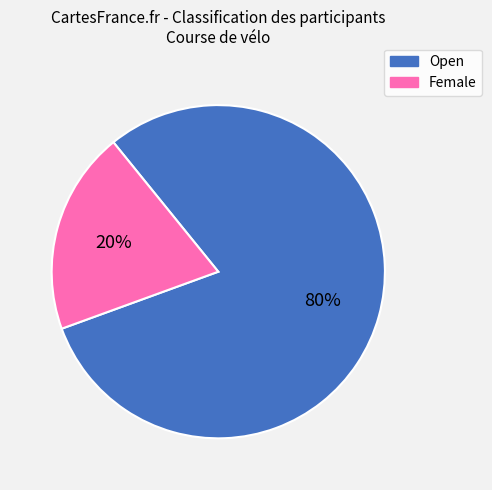

To the nearest percent, what is the average slice percentage?

50%